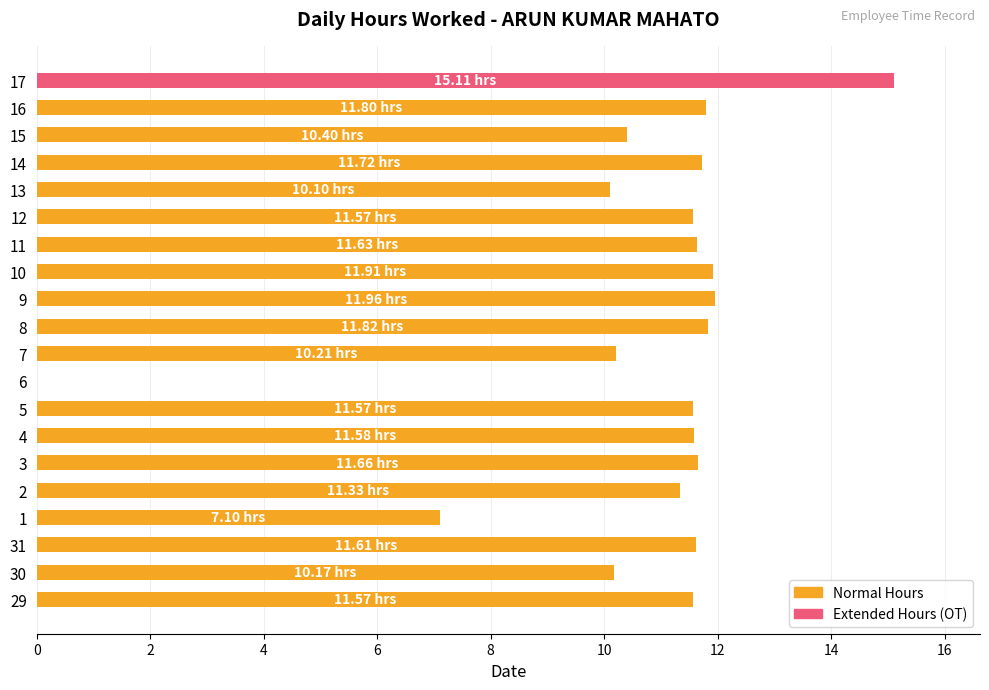

Does the chart contain stacked bars?

No